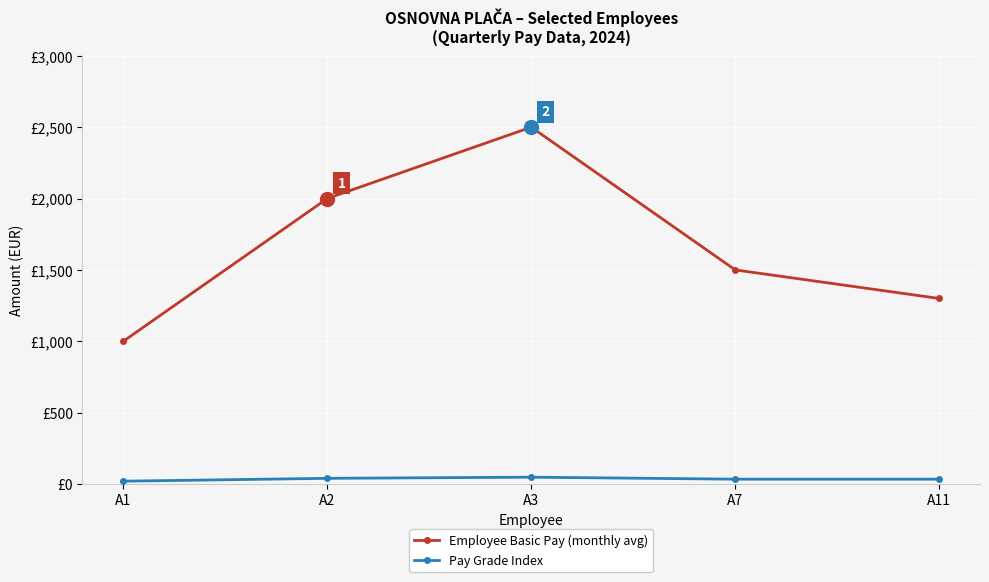

What is the difference between the maximum and minimum values in the Pay Grade Index series?

28